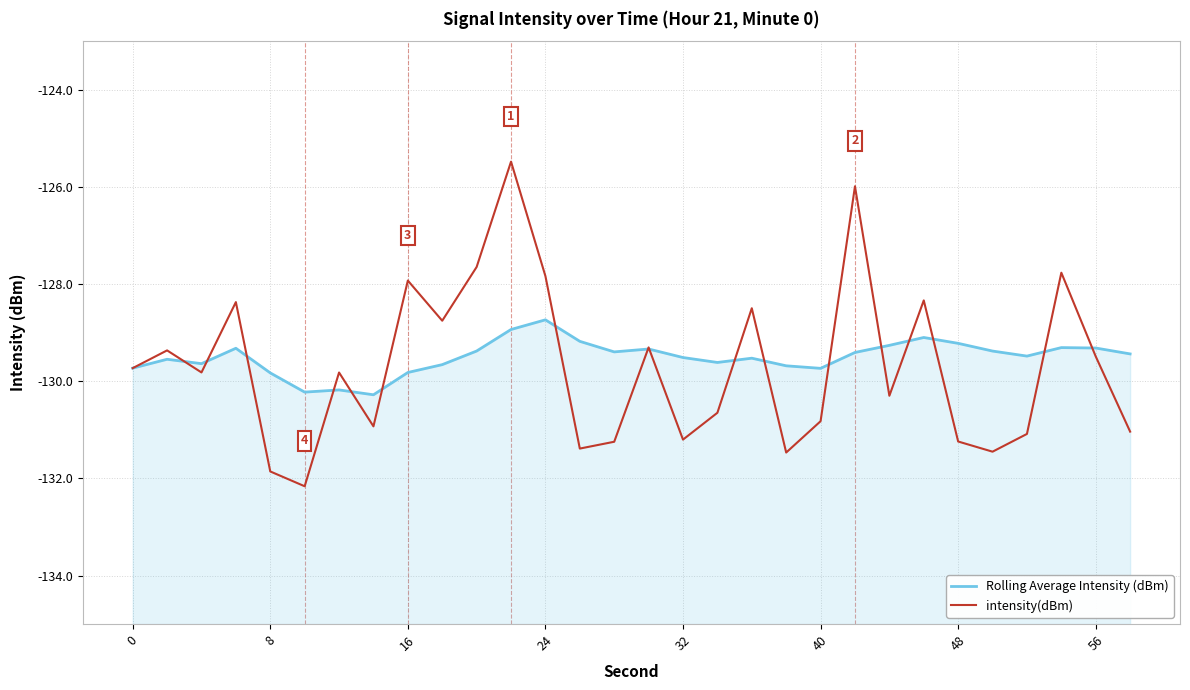

What are all the series names shown in the legend?

Rolling Average Intensity (dBm), intensity(dBm)